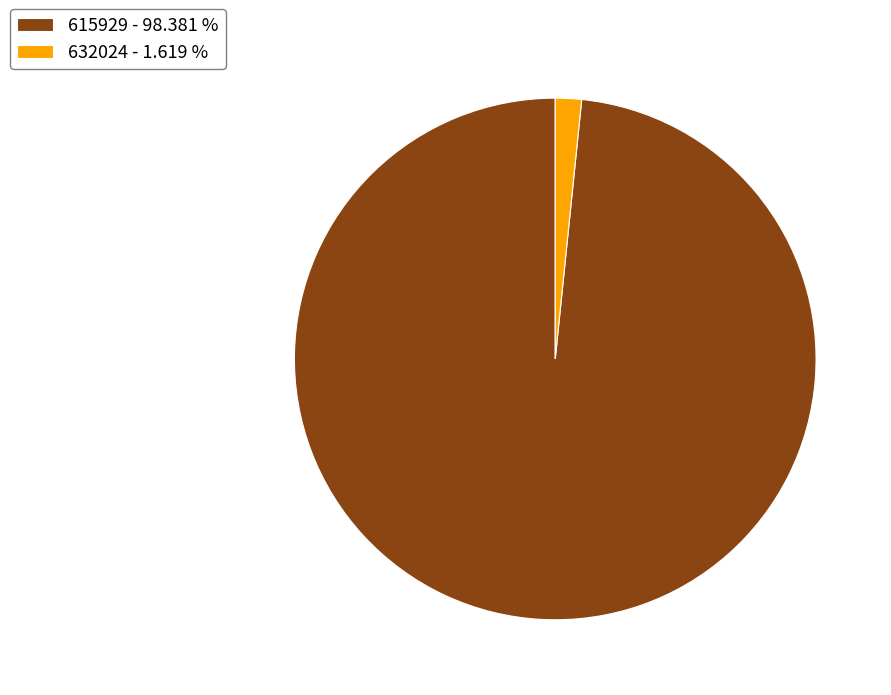

Count the number of slices in the pie.

2